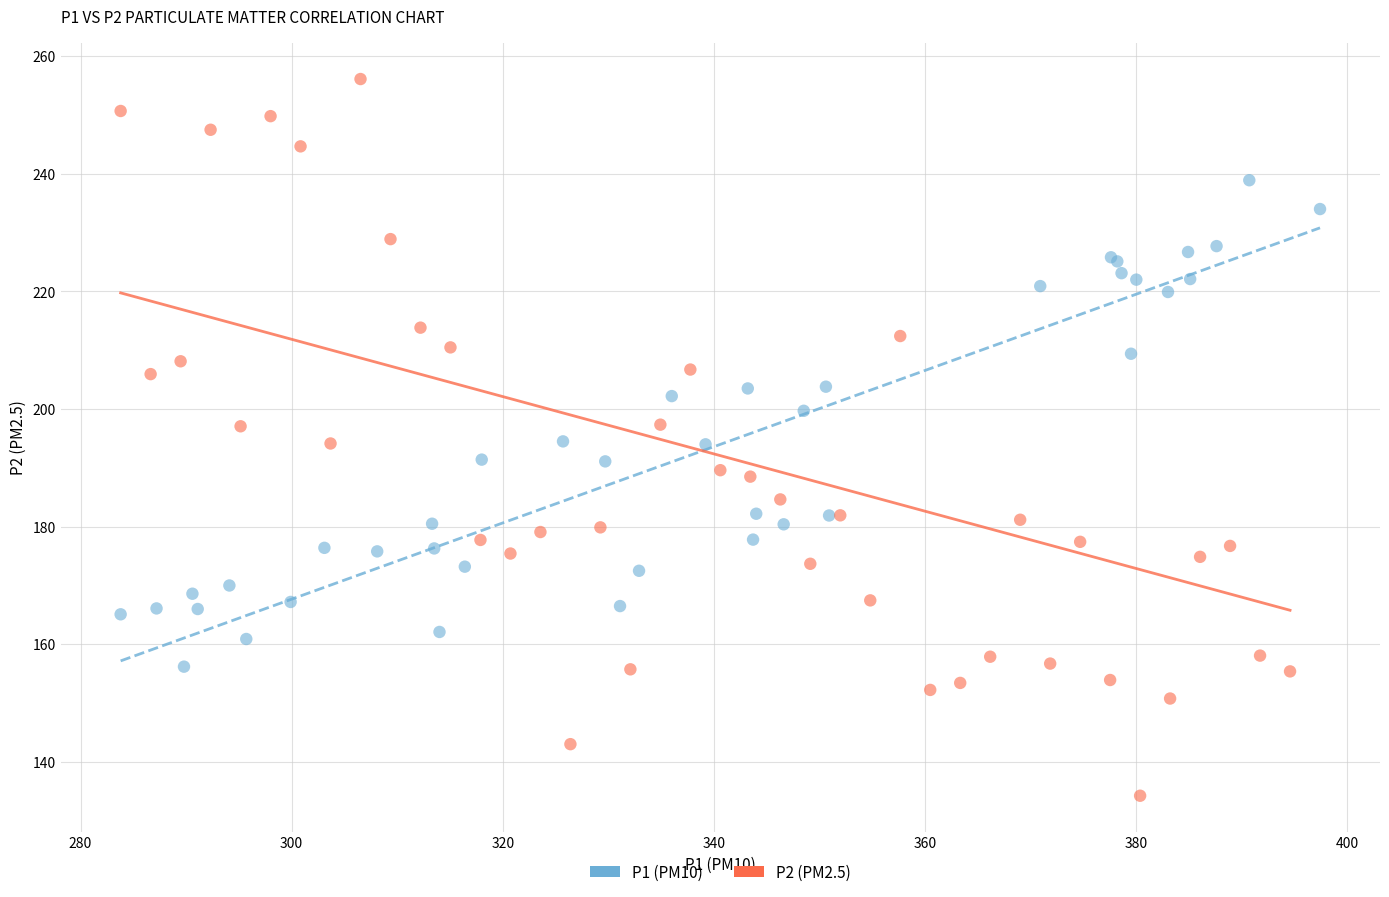

What are all the series names shown in the legend?

P1 (PM10), P2 (PM2.5)